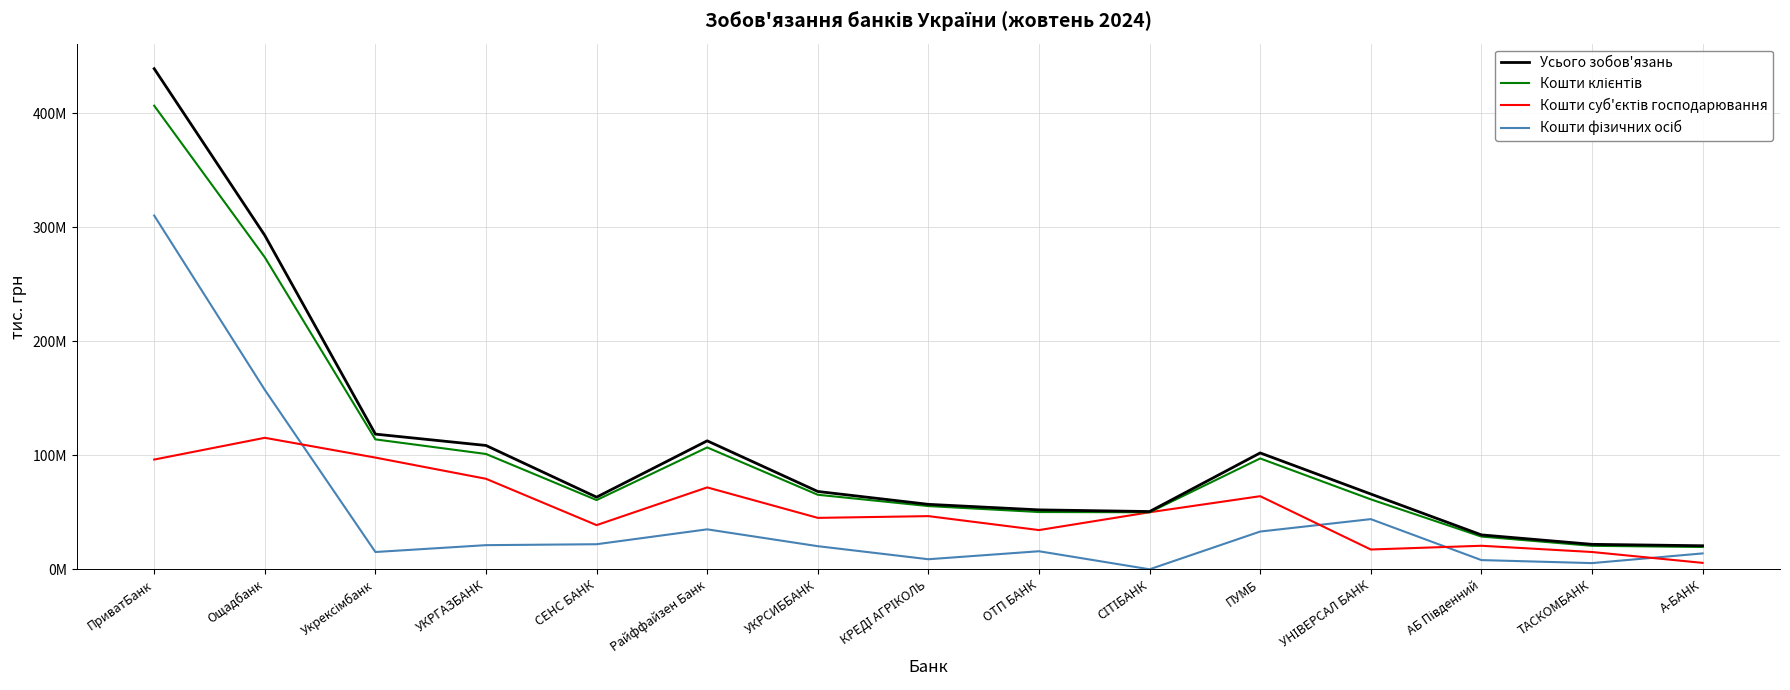

Is this an area chart (filled region under the line)?

No